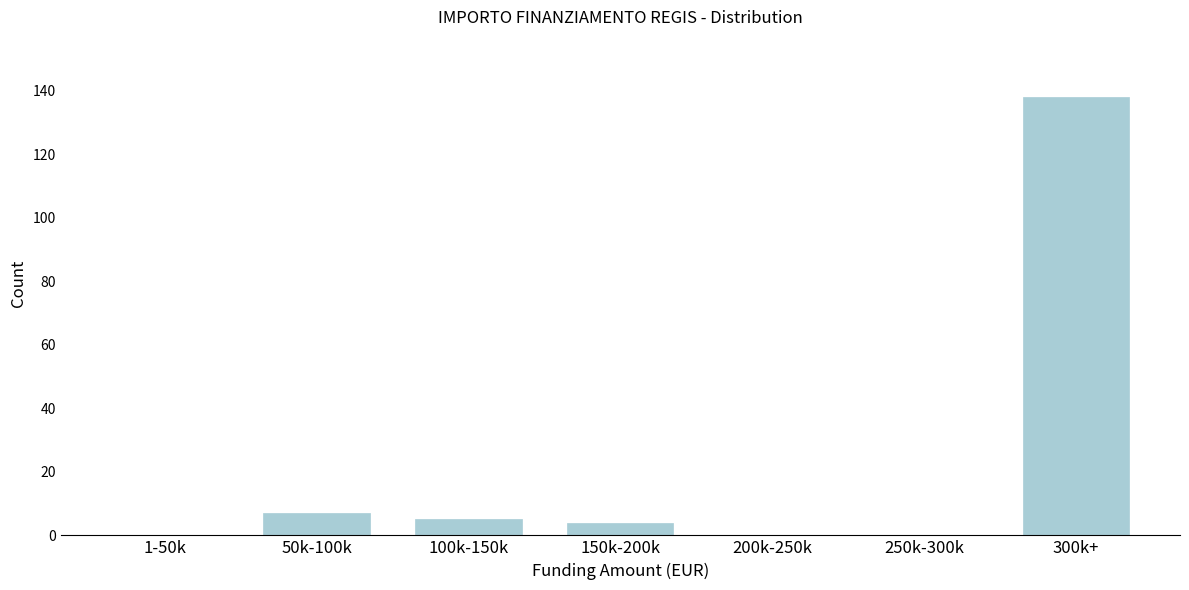

Reading right to left, list all the values displayed in this chart.

300k+=138	250k-300k=0	200k-250k=0	150k-200k=4	100k-150k=5	50k-100k=7	1-50k=0